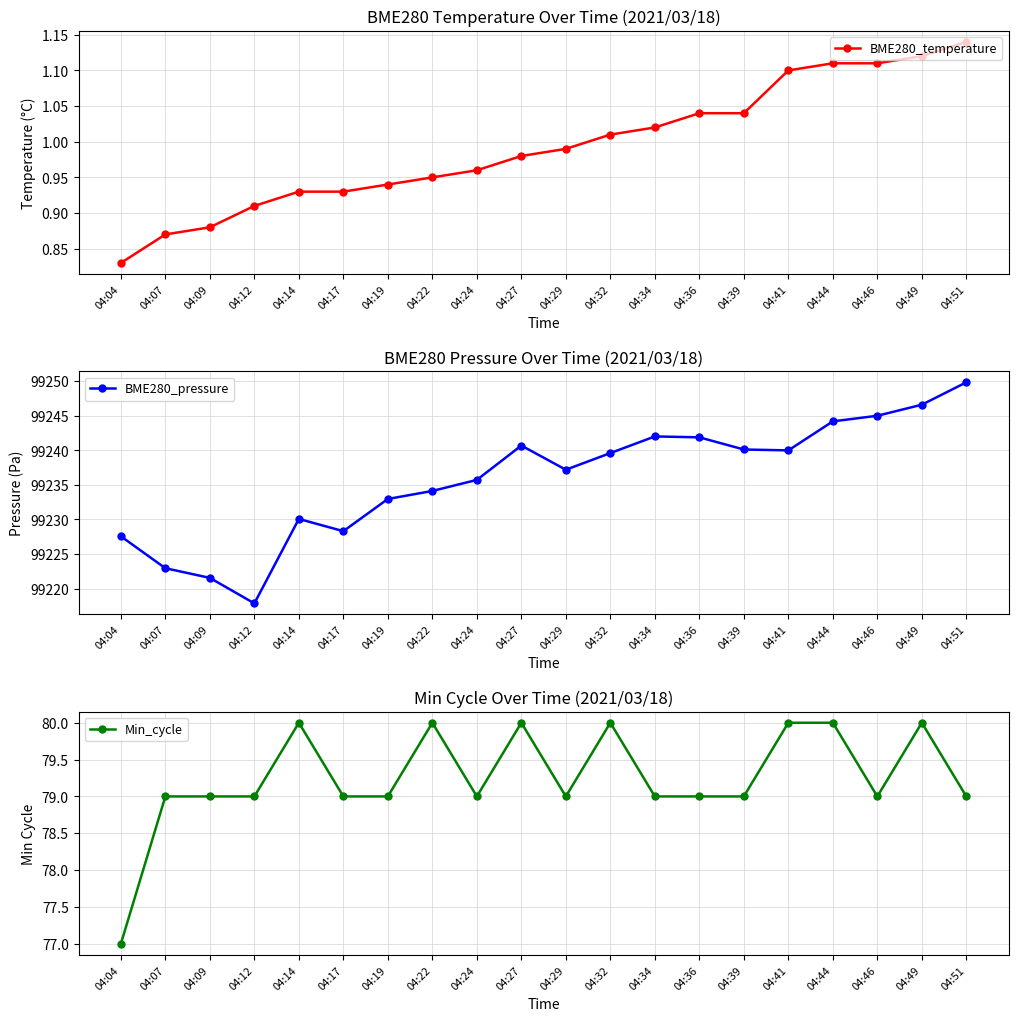

What is the value of the Min_cycle point at the 12th from the left?

80